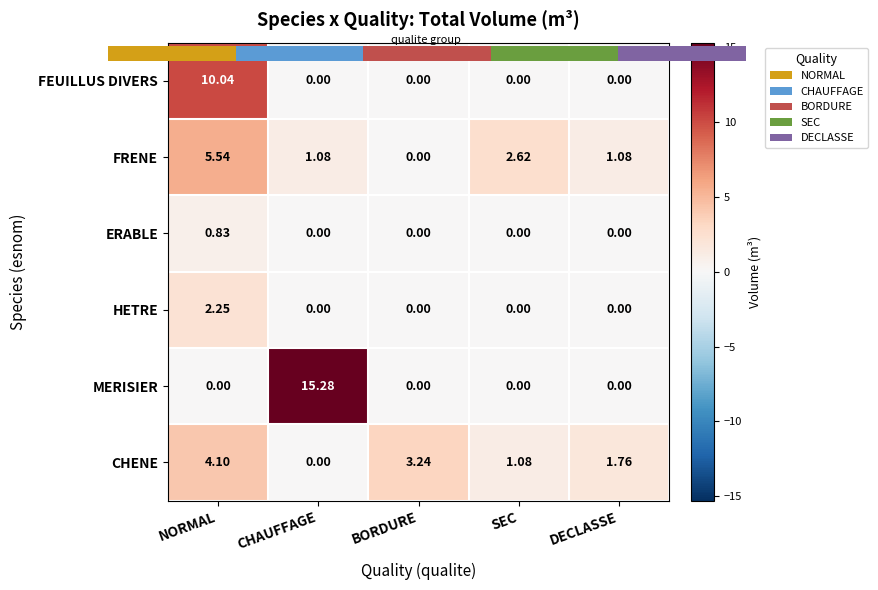

List the series in order of their peak value, highest first.

MERISIER, FEUILLUS DIVERS, FRENE, CHENE, HETRE, ERABLE